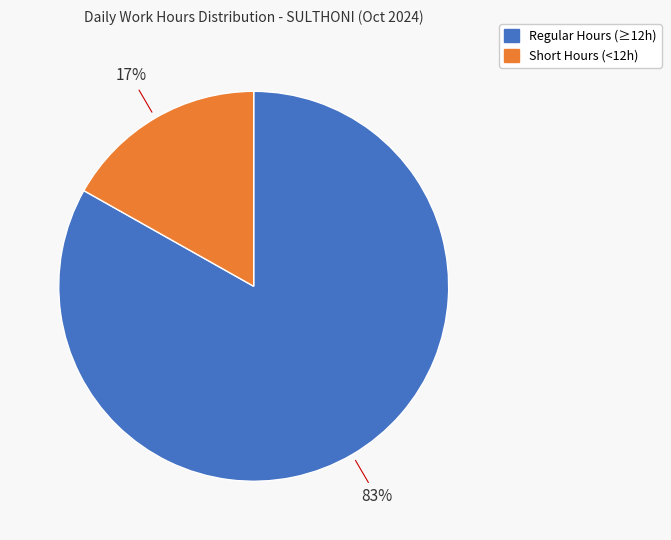

Does any single category account for the majority?

Yes